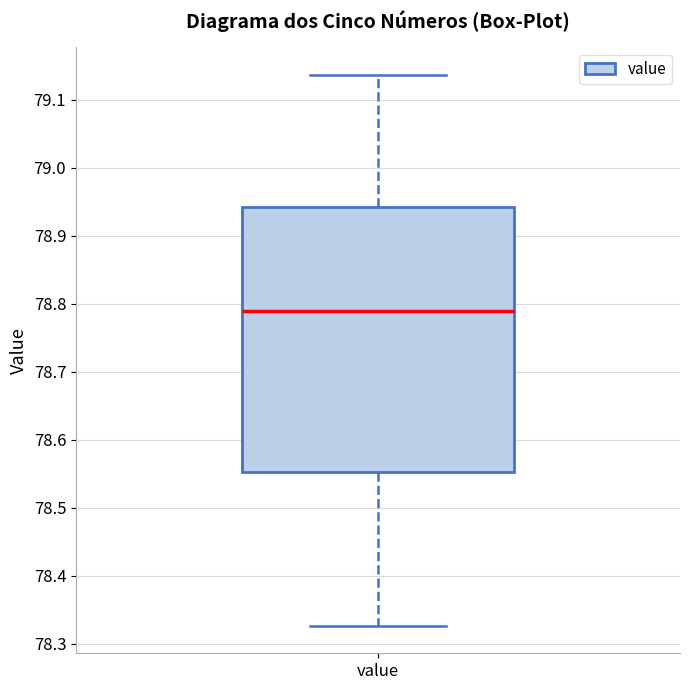

Where does the median line of the box for value sit on the y-axis? The values are not printed on the chart, so give them approximately, as read against the axis.

78.79